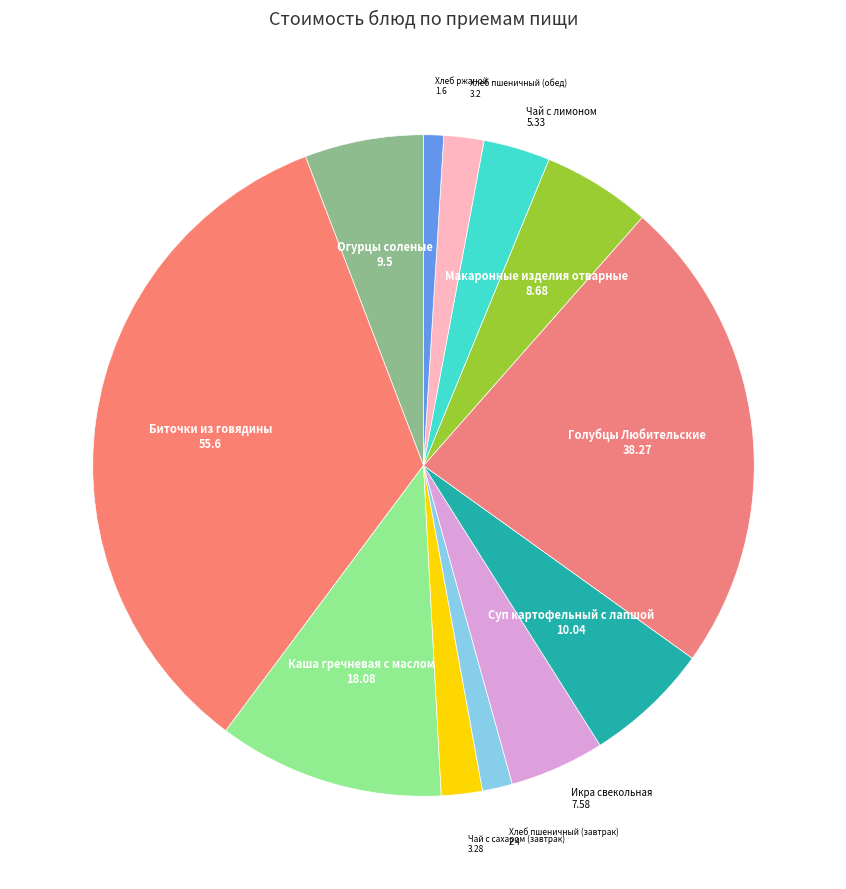

How many slices are in this pie chart?

12